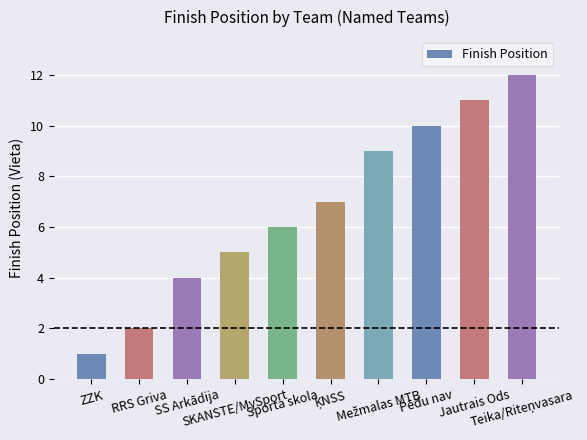

What is the value of the 6th bar from the left?

7